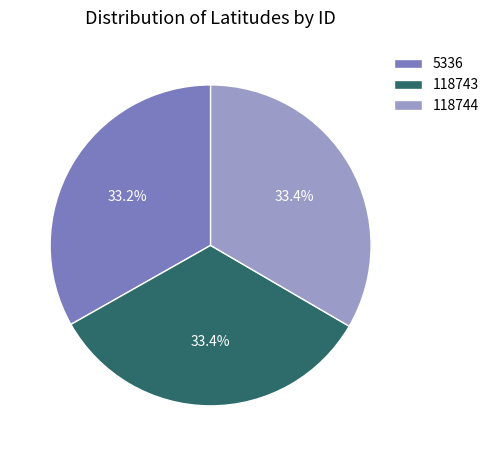

Does 118743 represent more than half of the total?

No